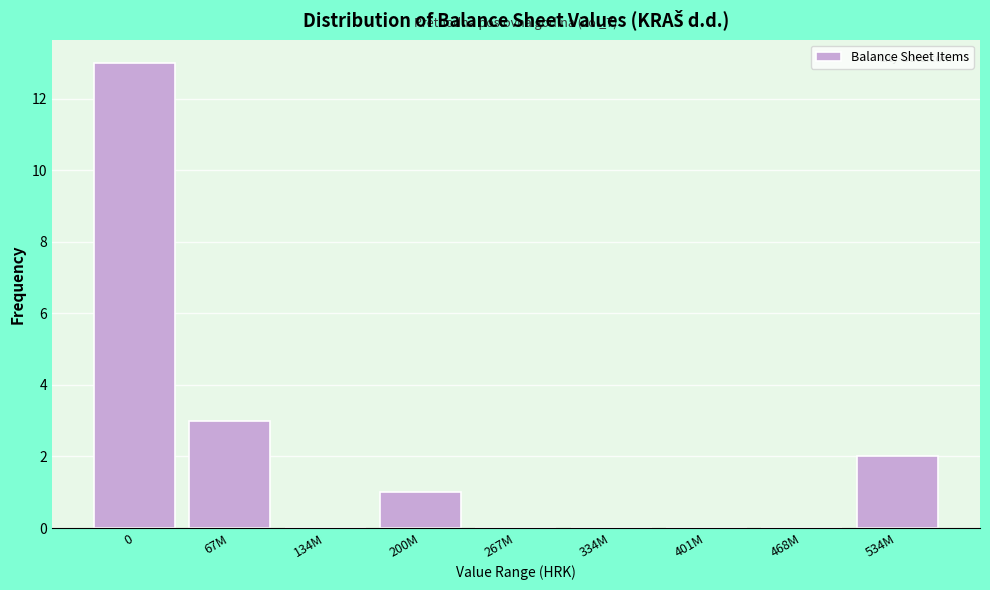

Reading left to right, what are all the values shown in this chart?

0=13	67M=3	134M=0	200M=1	267M=0	334M=0	401M=0	468M=0	534M=2